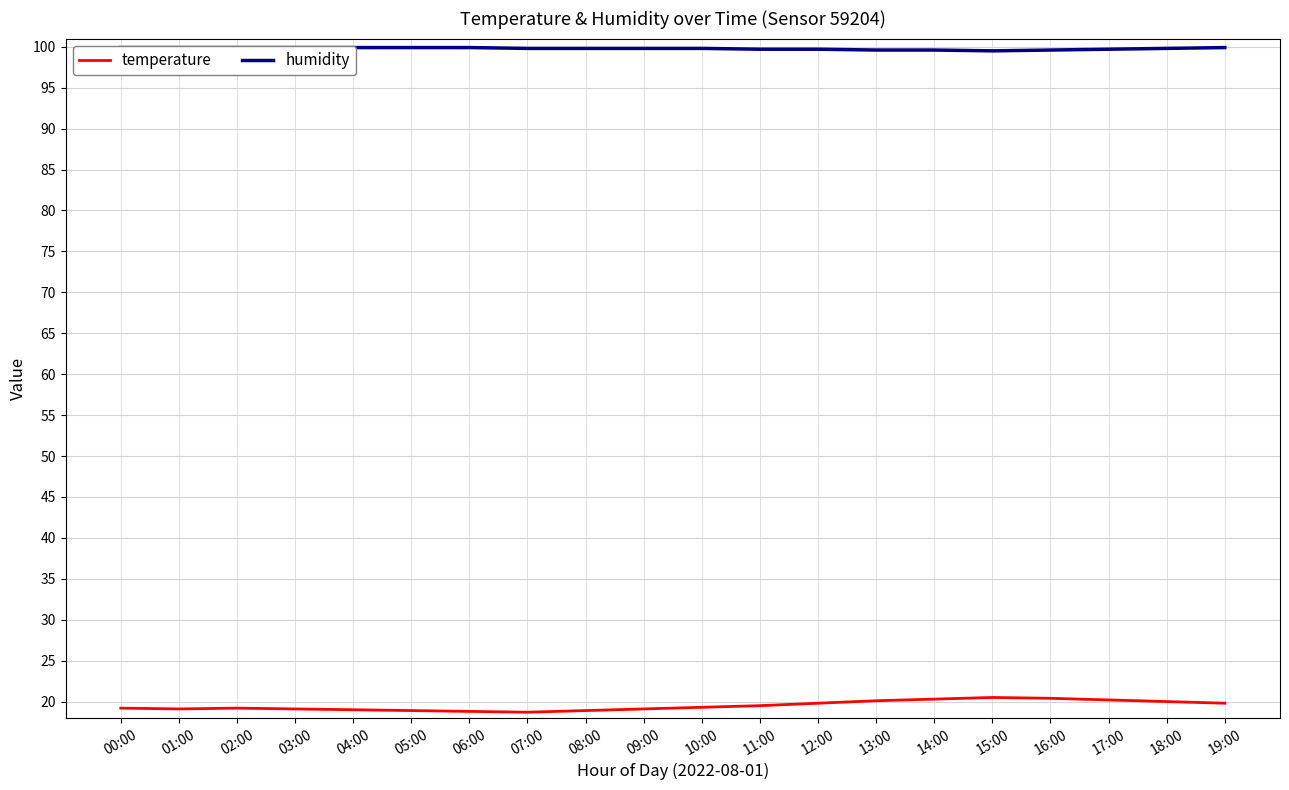

Is this an area chart (filled region under the line)?

No